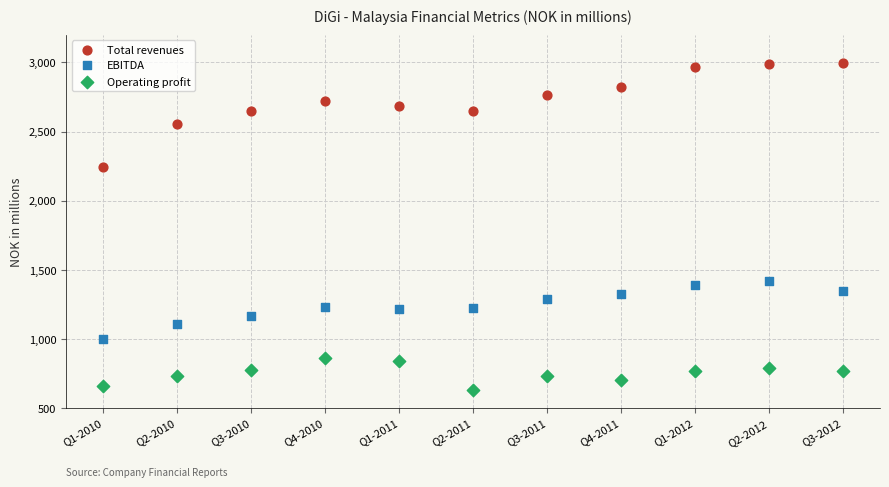

What are all the series names shown in the legend?

Total revenues, EBITDA, Operating profit